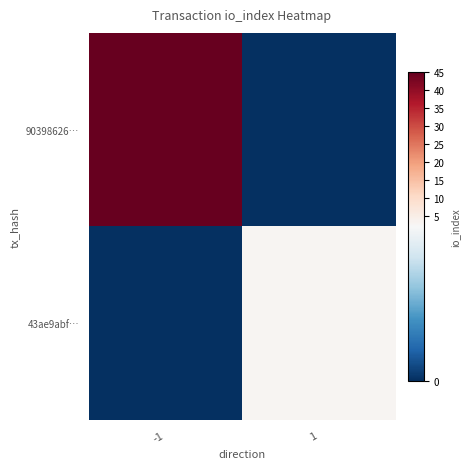

At which category does the chart reach its peak across all series?

-1